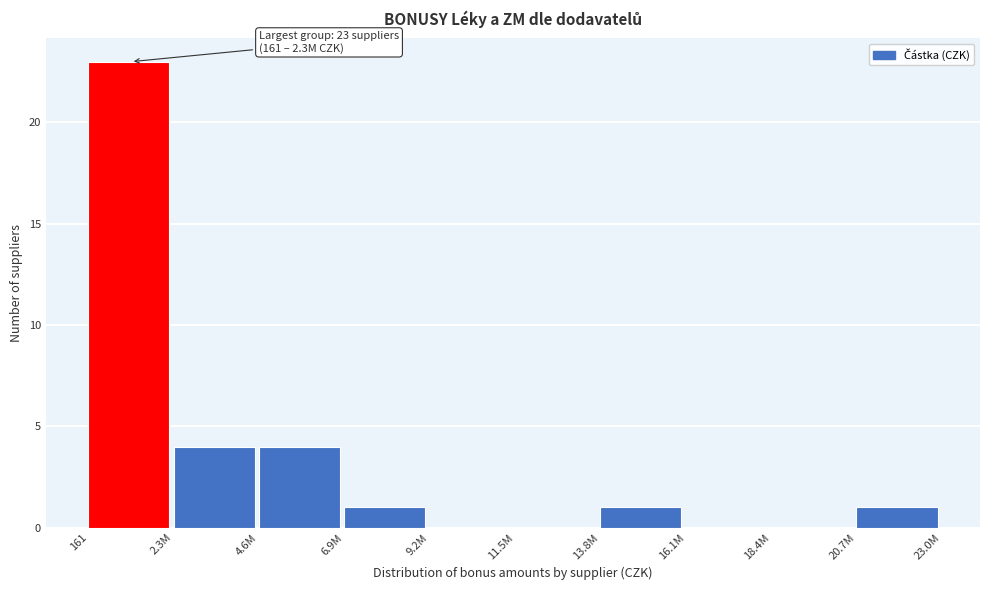

Reading right to left, what are all the values shown in this chart?

20.7M=1	18.4M=0	16.1M=0	13.8M=1	11.5M=0	9.2M=0	6.9M=1	4.6M=4	2.3M=4	161=23